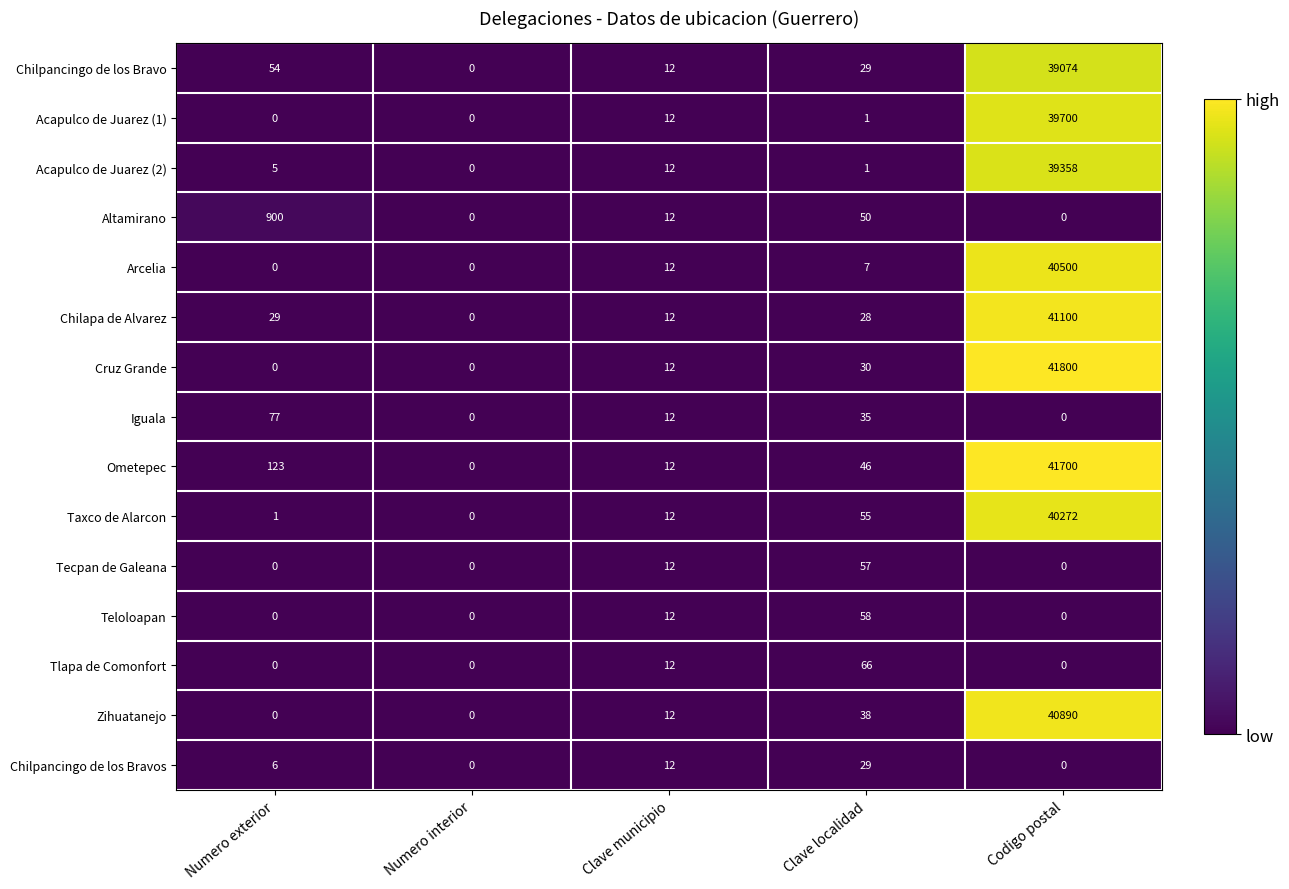

The Ometepec series shows 41700 at Codigo postal. True or false?

True